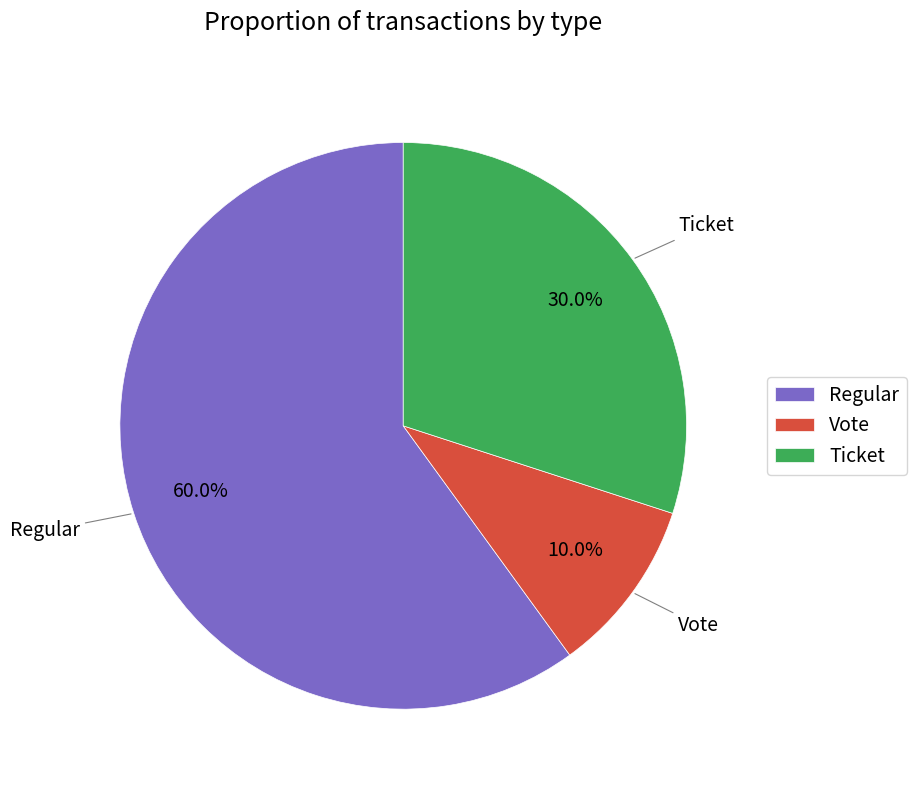

Combined, do Vote and Regular account for over 50%?

Yes